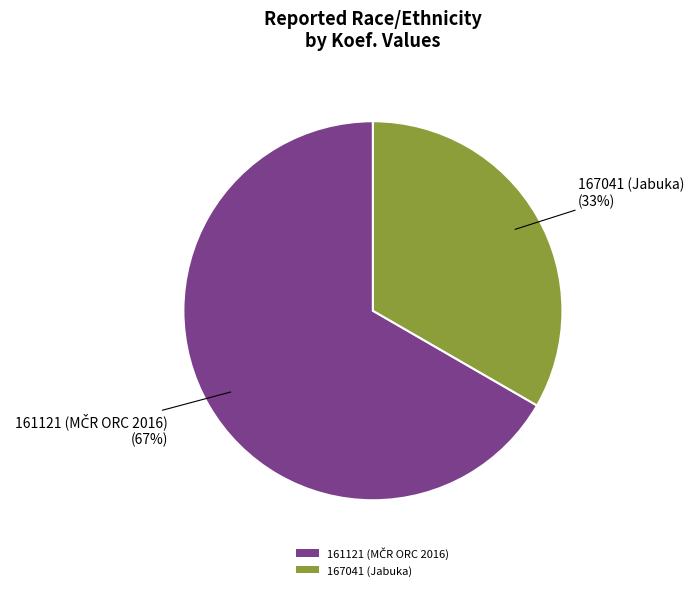

Is it true that 167041 (Jabuka) is 33% of the pie?

True